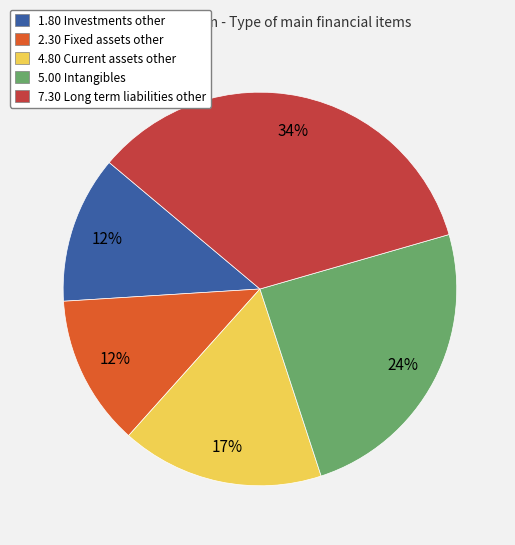

To the nearest percent, what is the difference between the largest and smallest slice percentages?

22%